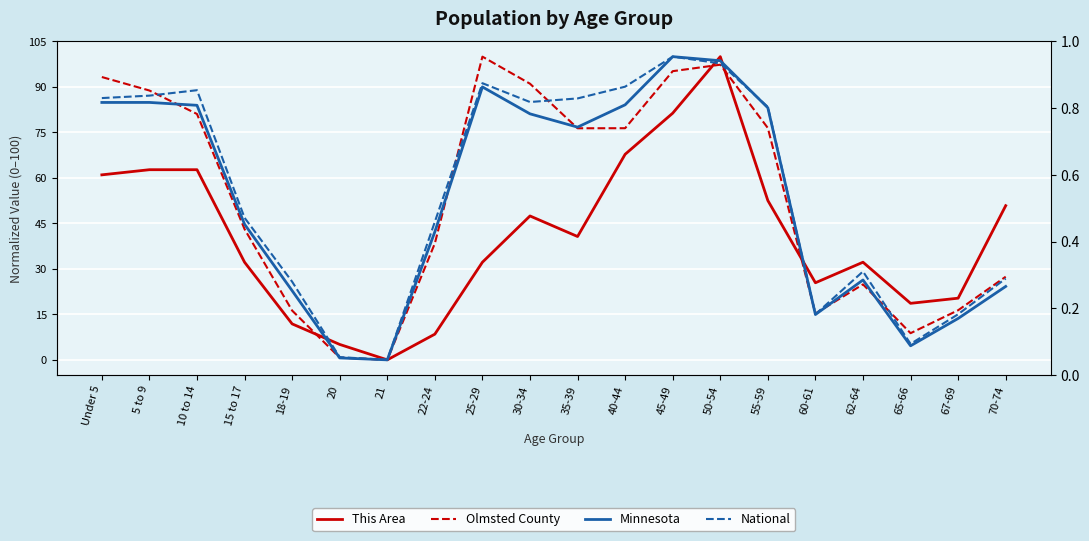

True or false: Olmsted County has a value of 0.0 at 21.

True